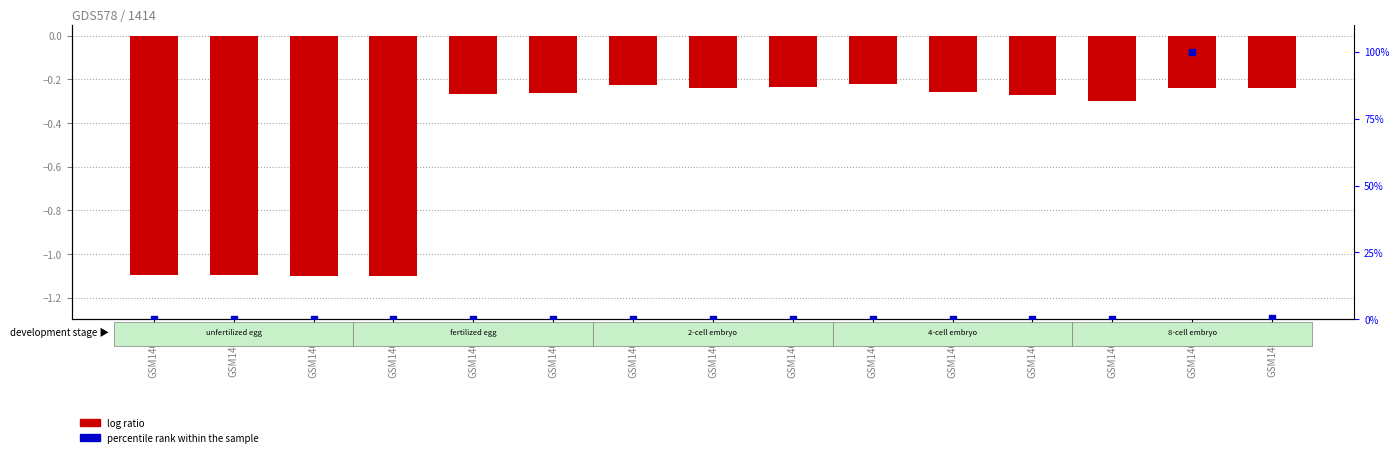

Which series has the widest spread of Y values?

percentile rank within the sample